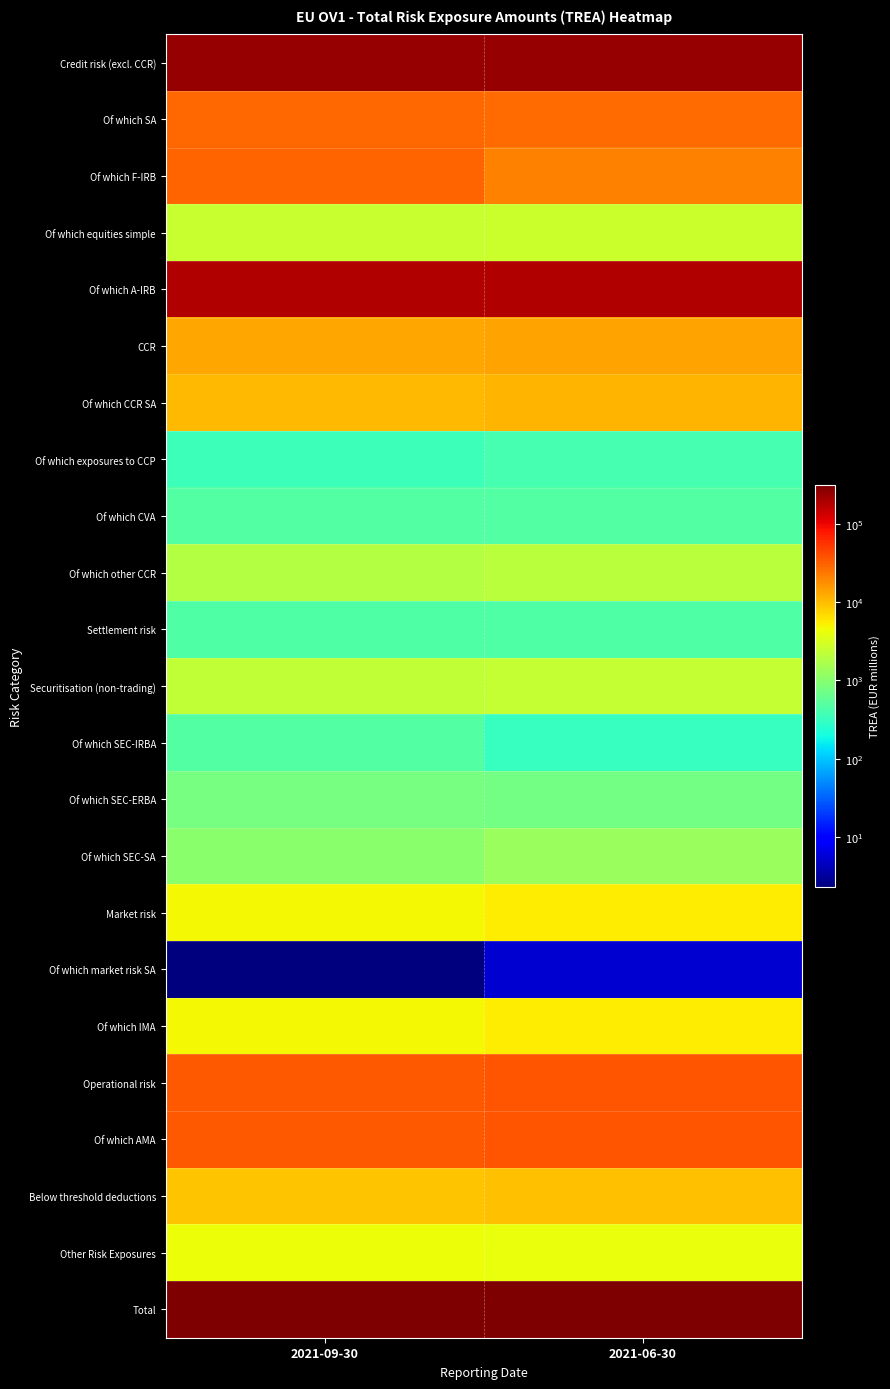

List the series in order of their peak value, lowest first.

Of which market risk SA, Of which exposures to CCP, Settlement risk, Of which SEC-IRBA, Of which CVA, Of which SEC-ERBA, Of which SEC-SA, Of which other CCR, Securitisation (non-trading), Of which equities simple, Other Risk Exposures, Of which IMA, Market risk, Below threshold deductions, Of which CCR SA, CCR, Of which SA, Of which F-IRB, Operational risk, Of which AMA, Of which A-IRB, Credit risk (excl. CCR), Total